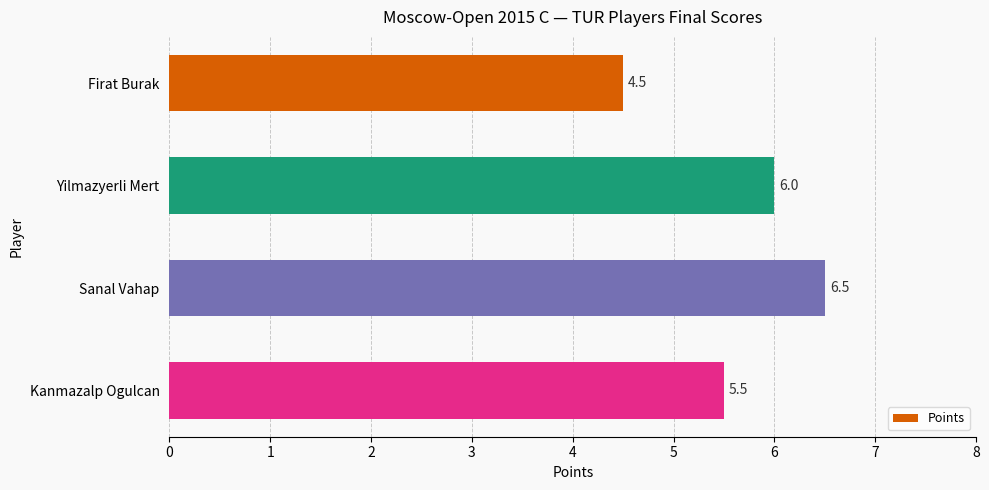

Count the values in the range 5 to 6.

2